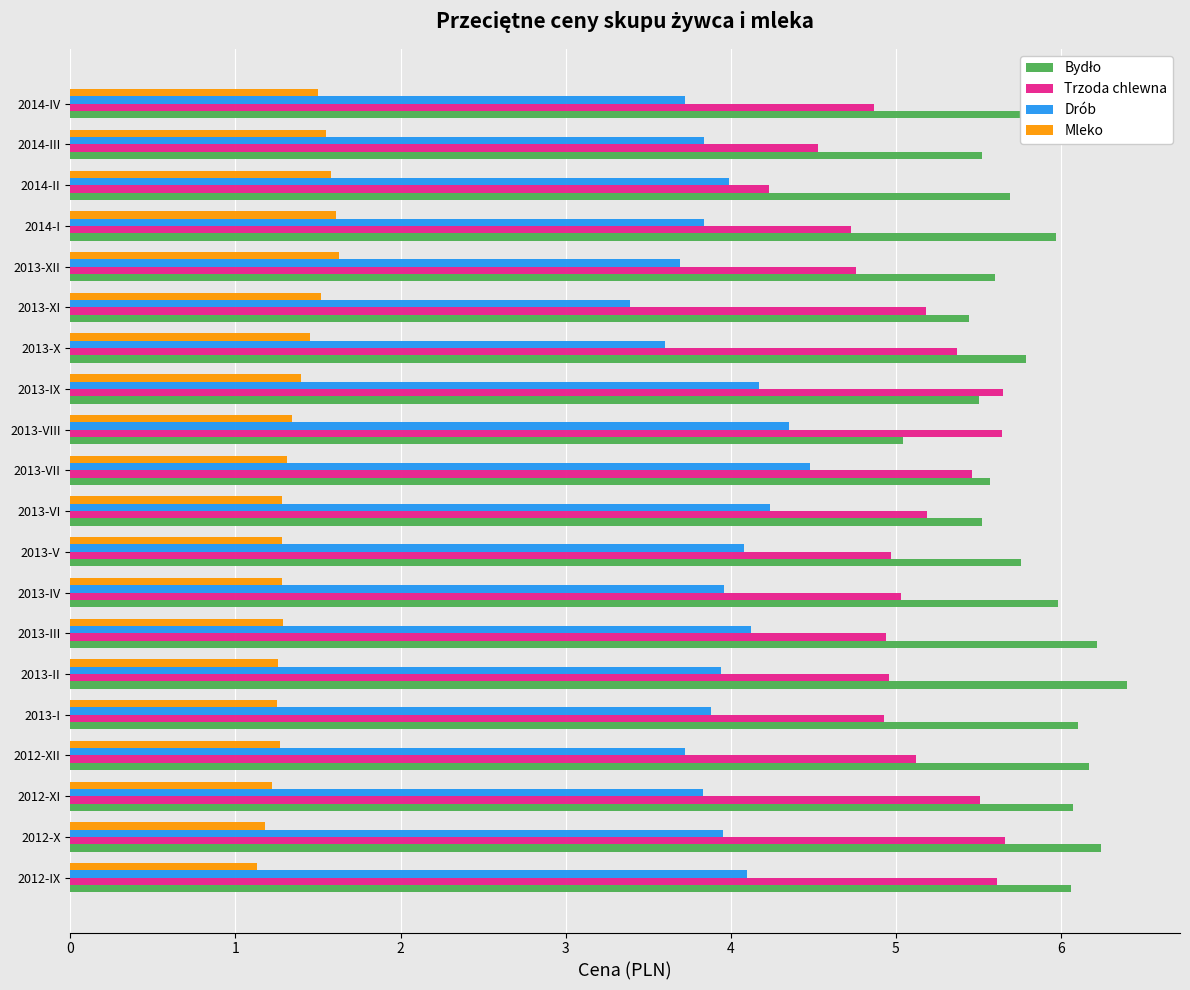

What is the spread (max minus min) of values at 2014-II?

4.1